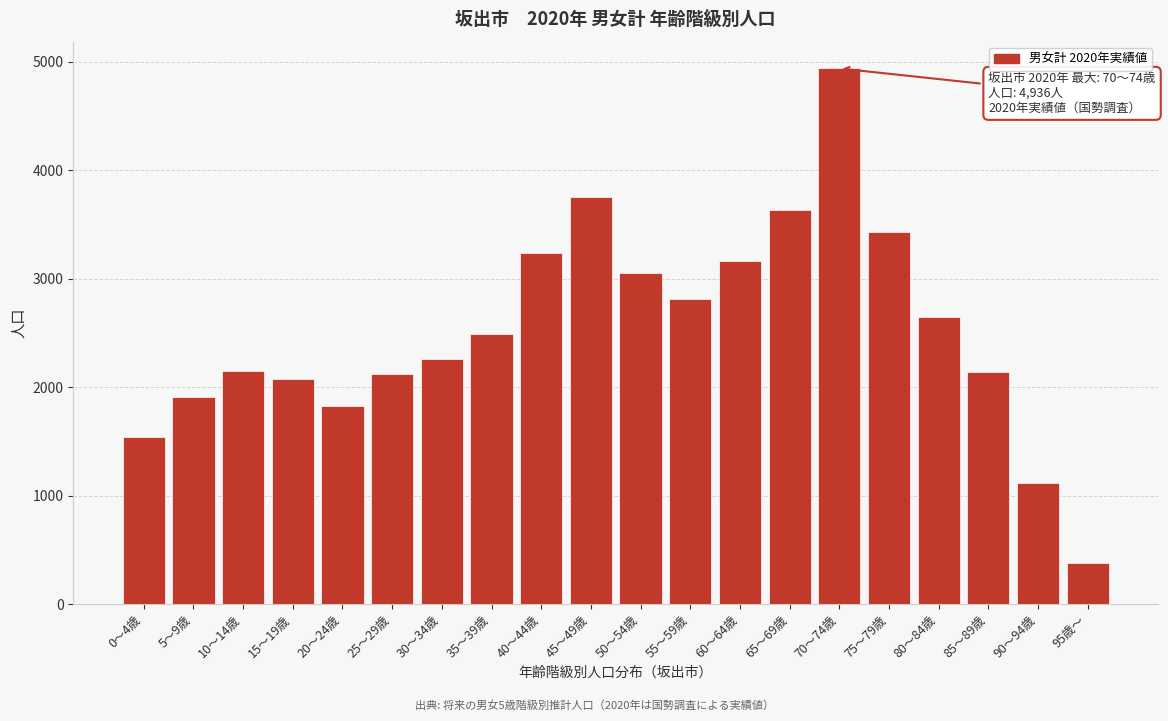

What is the approximate value at 25～29歳, to the nearest 100?

2100